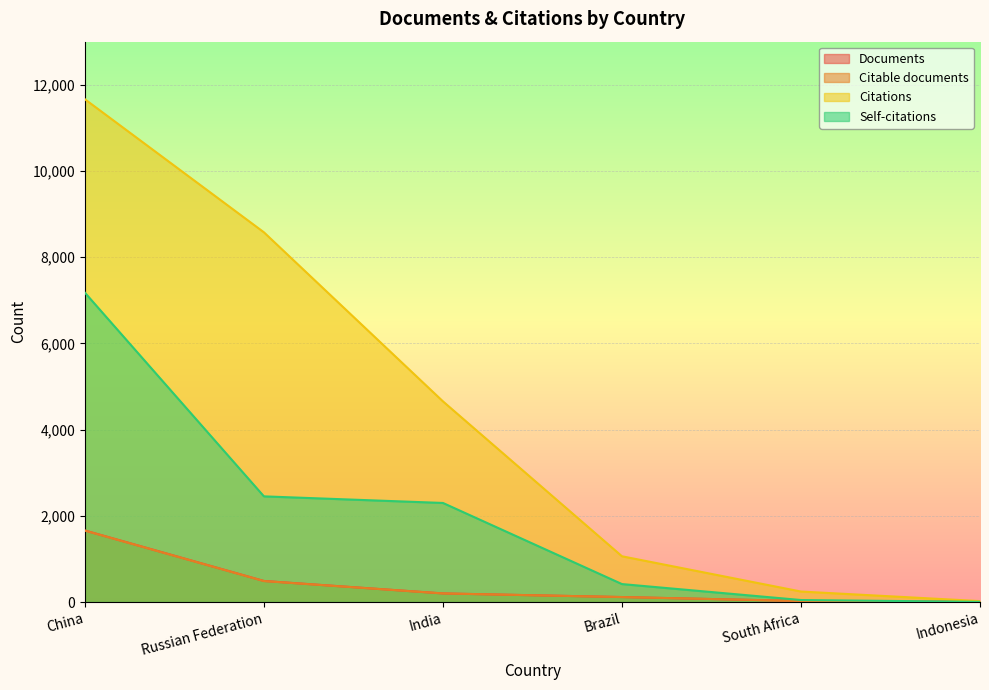

Reading left to right, extract all data points from this chart.

Documents: 1659	488	199	115	23	3
Citable documents: 1657	486	199	115	23	3
Citations: 11664	8577	4655	1061	243	21
Self-citations: 7176	2451	2298	416	46	4